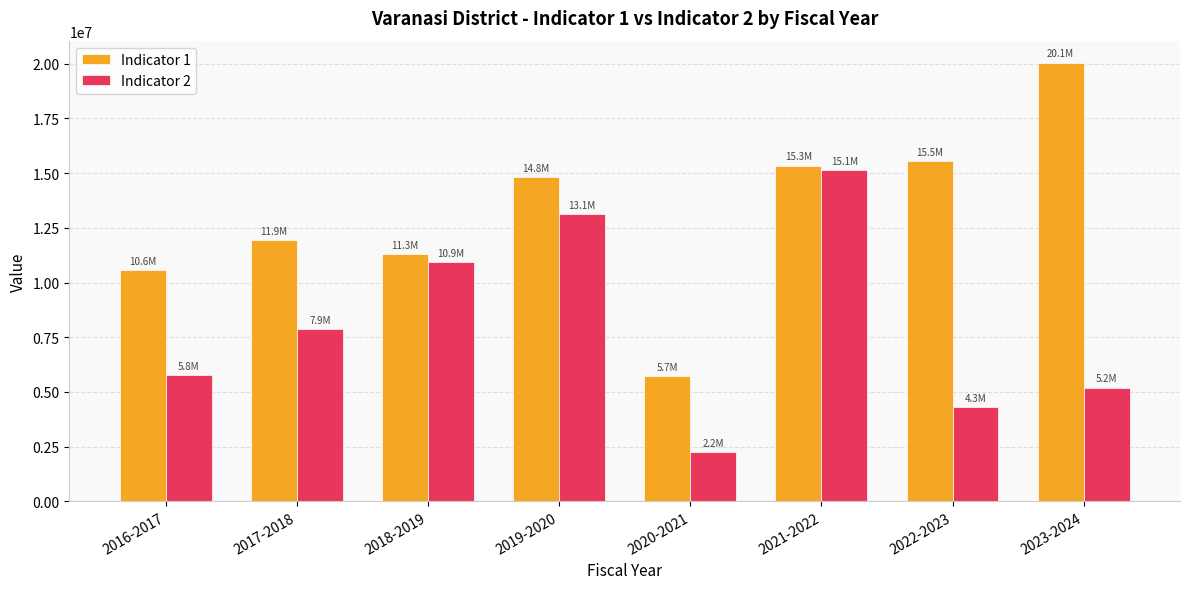

List the series in order of their overall mean, lowest first.

Indicator 2, Indicator 1